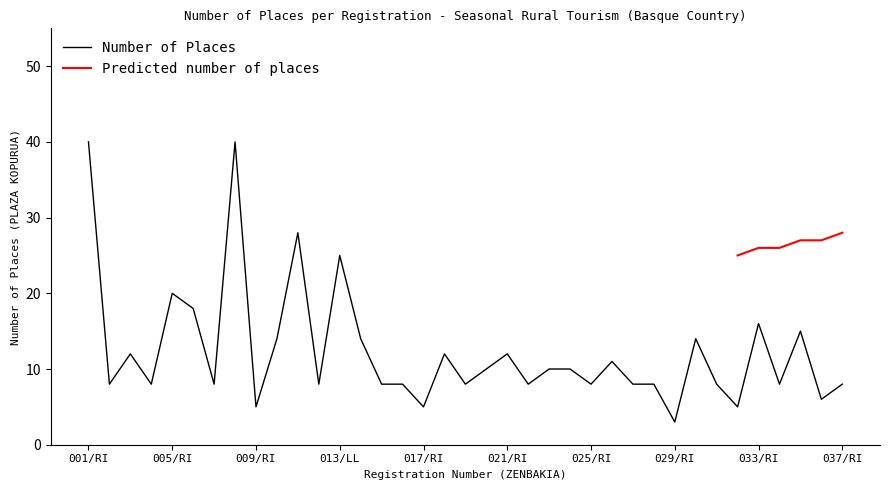

Is it true that the value at 016/RI is 6?

False